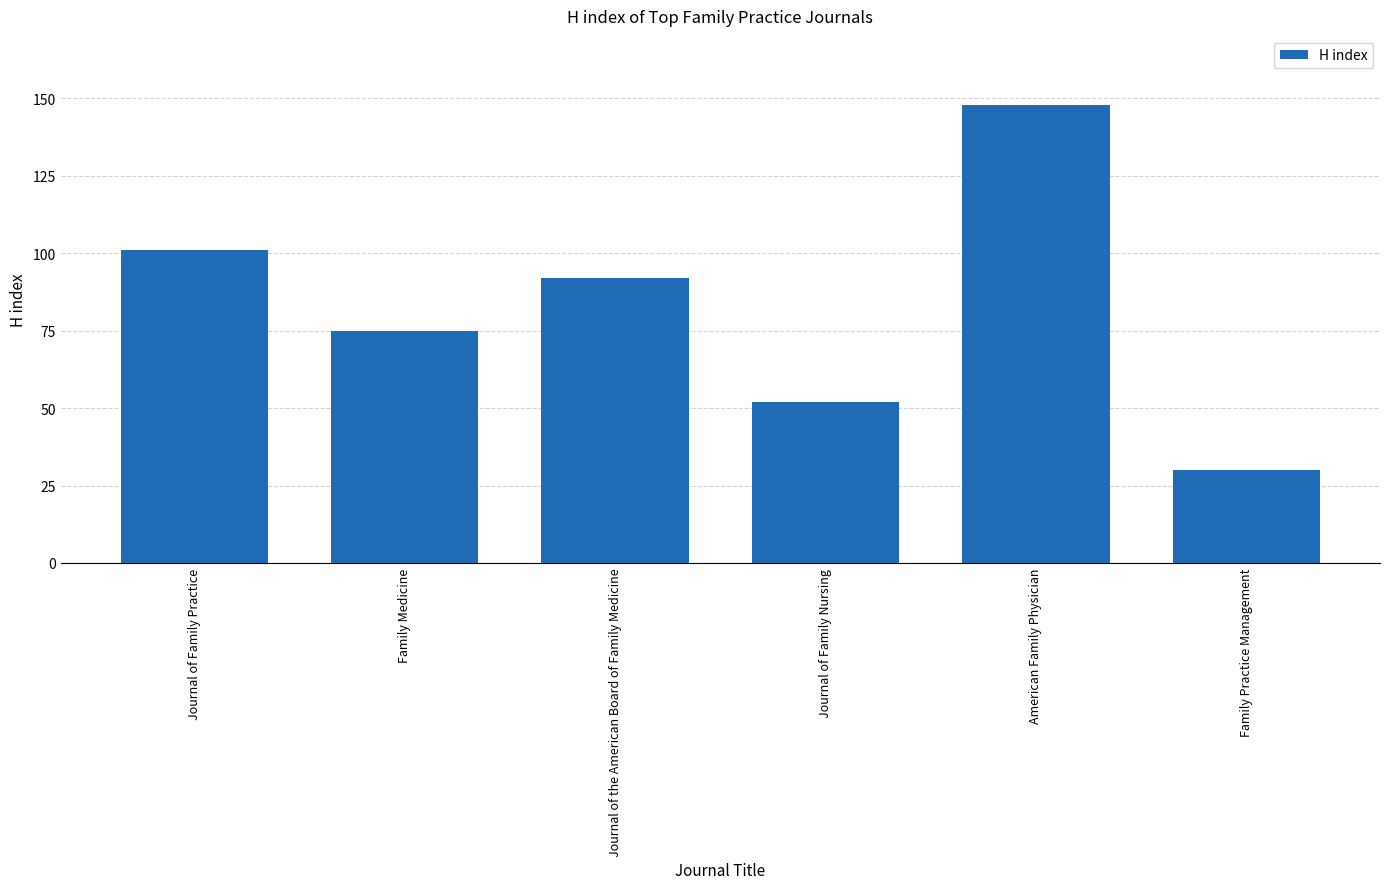

Reading right to left, list all the values displayed in this chart.

30	148	52	92	75	101